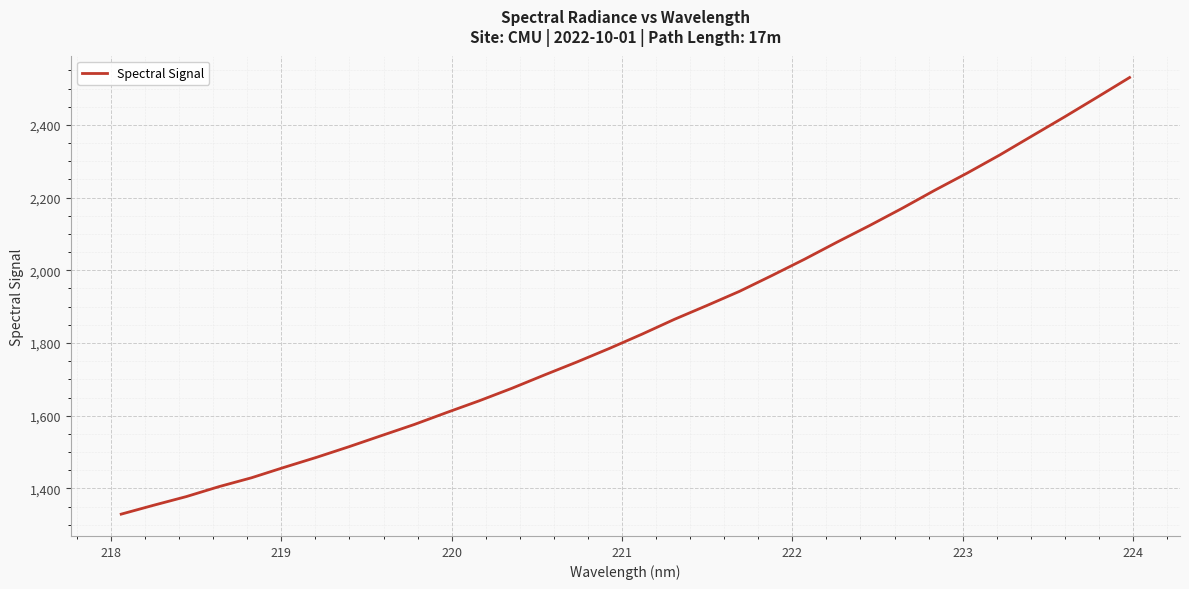

What is the smallest value displayed?

1329.0